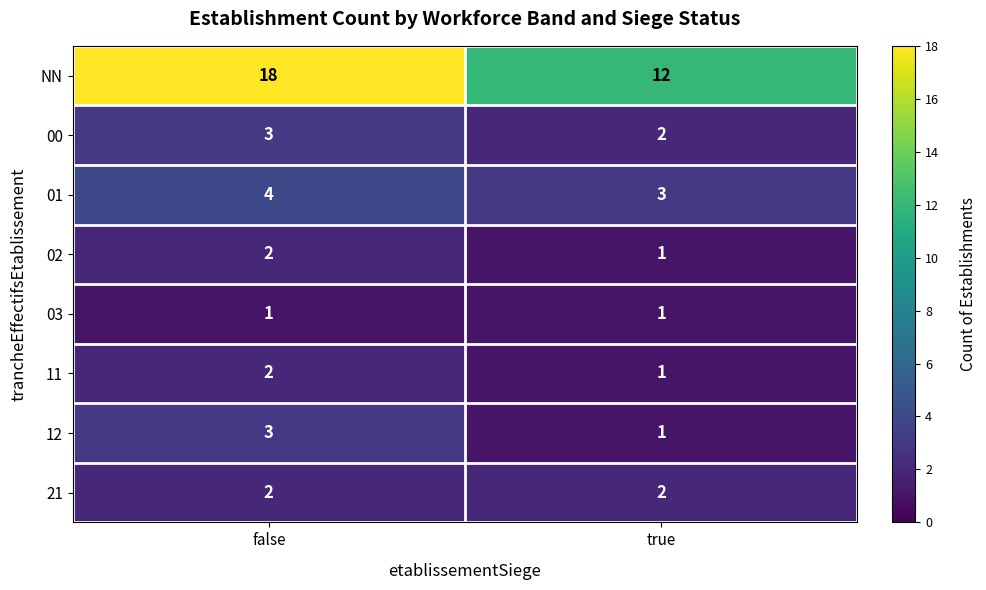

What is the total value across all series at false?

35